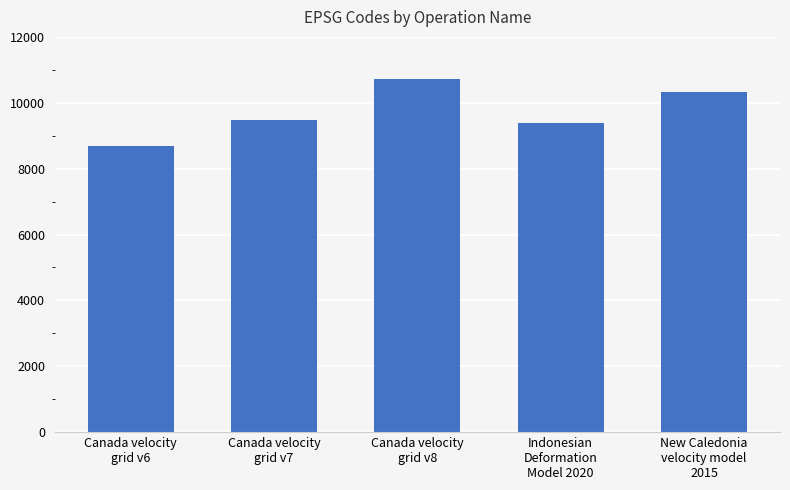

What is the greatest value displayed?

10707